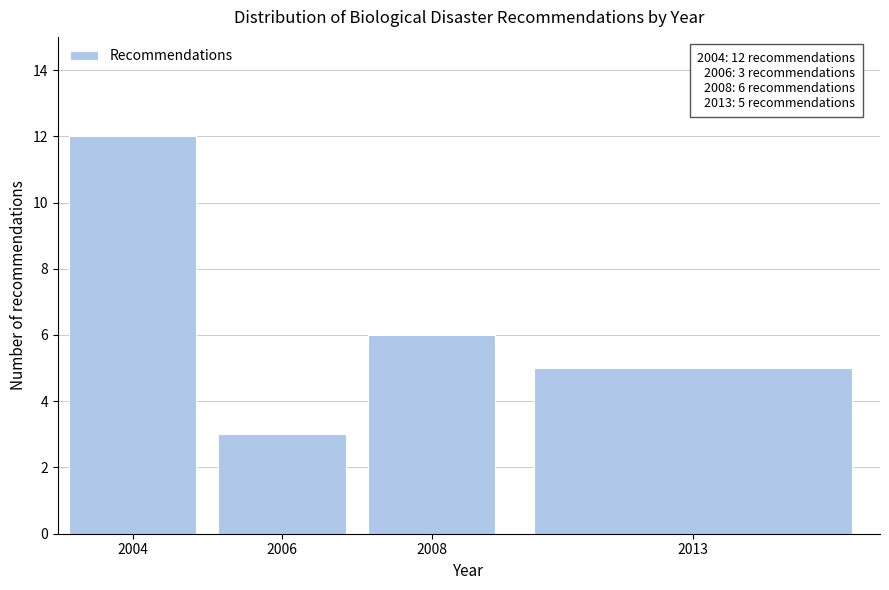

Reading left to right, what are all the values shown in this chart?

2004=12	2006=3	2008=6	2013=5